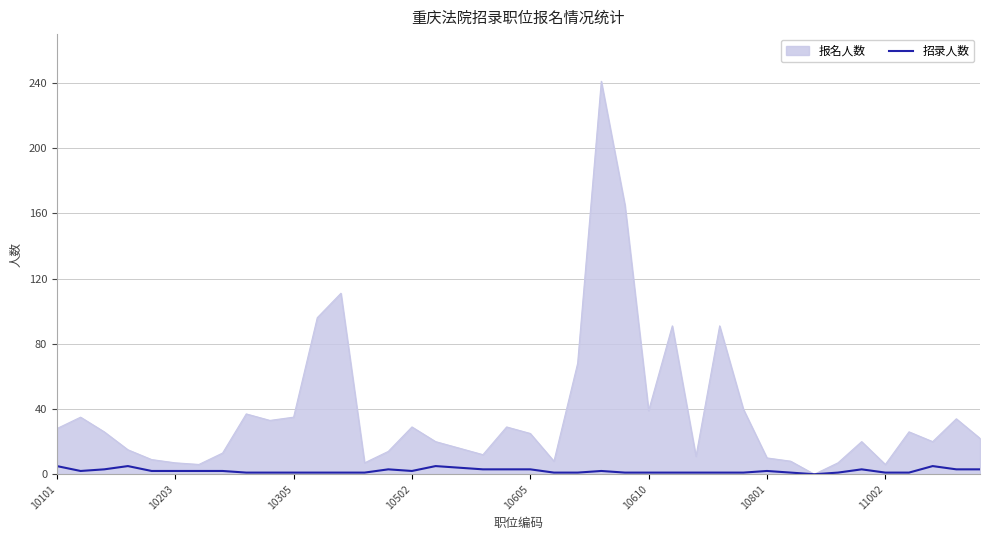

Which series has the largest total across all categories?

报名人数